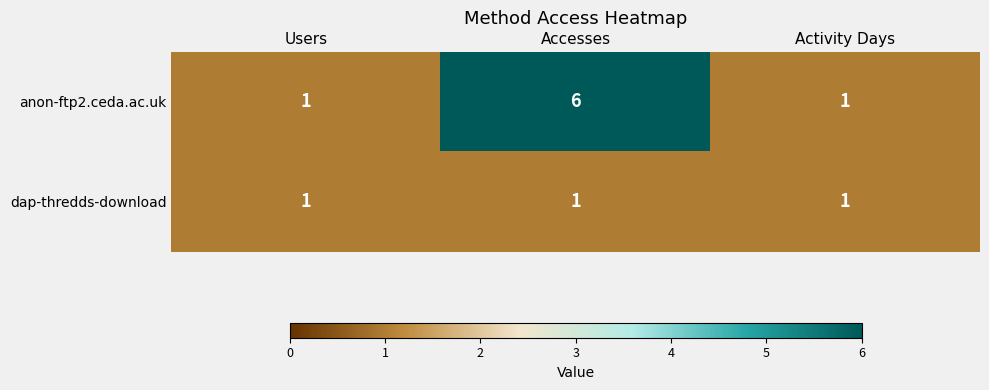

How many categories are shown in the chart?

3